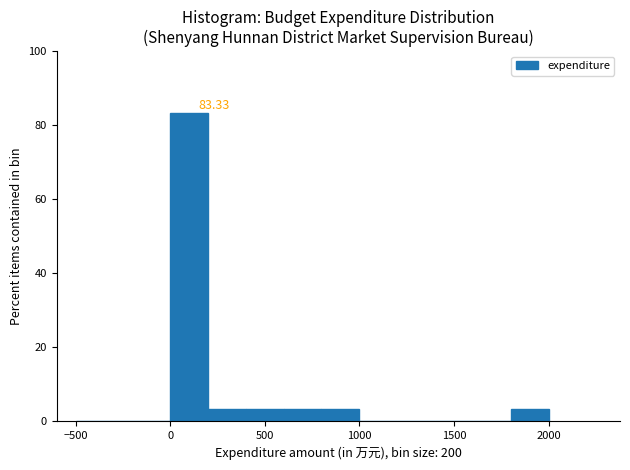

Around what value on the x-axis is the tallest bar? Give the approximate position of its centre, as read against the axis.

100